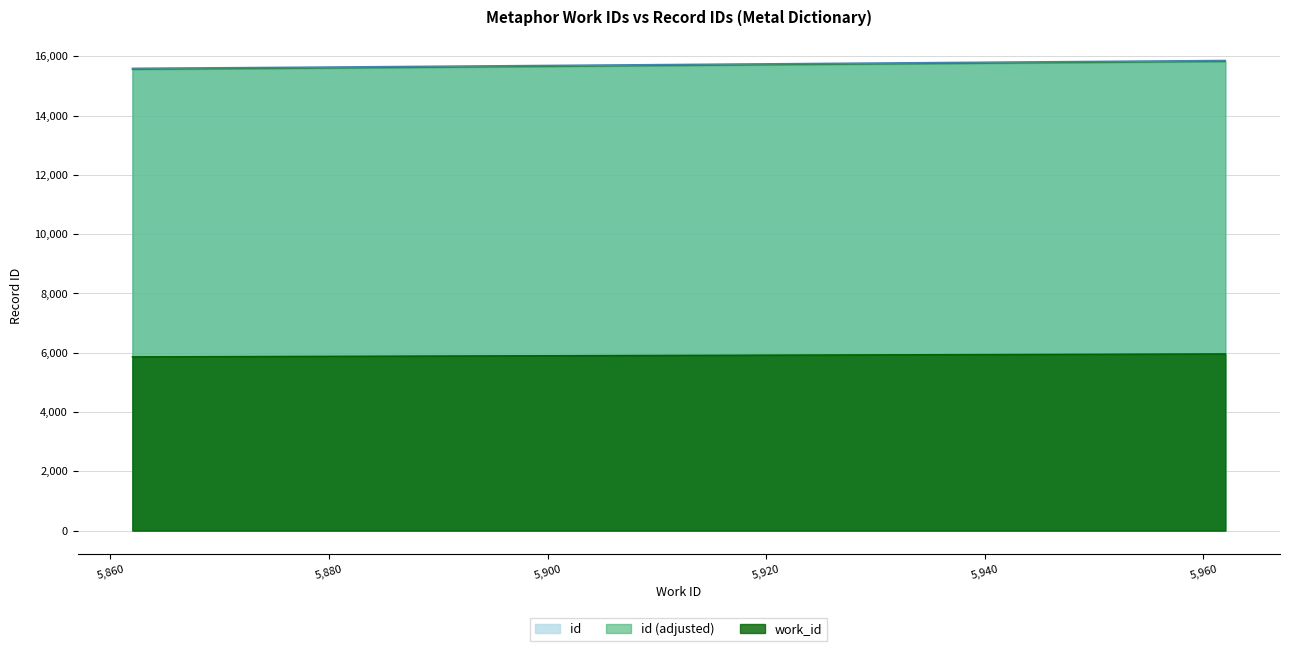

List the labels in order of id value, largest first.

5962, 5878, 5862